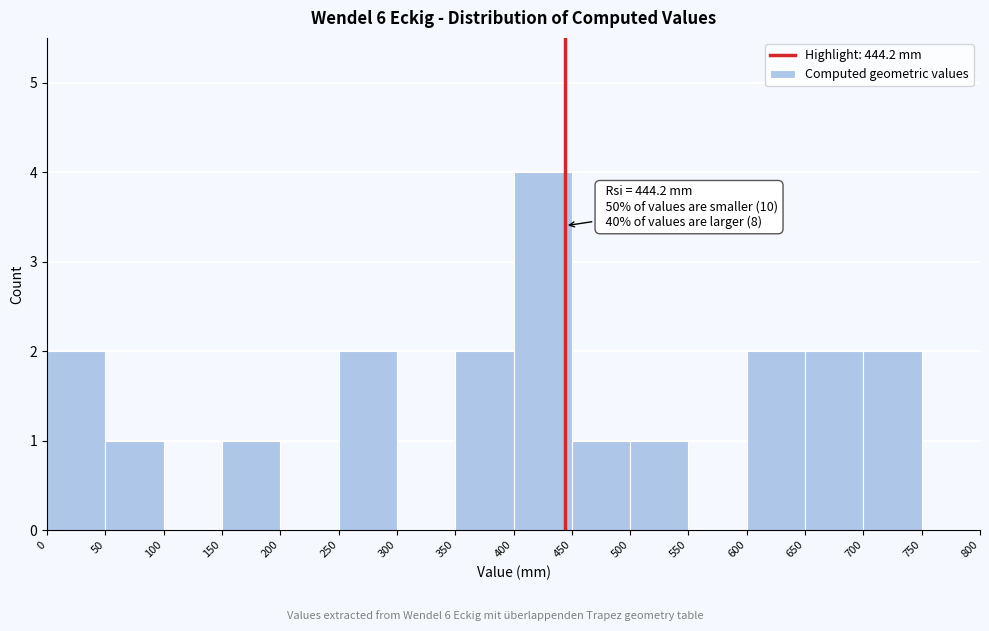

Which range on the x-axis has the tallest bar?

400 to 450